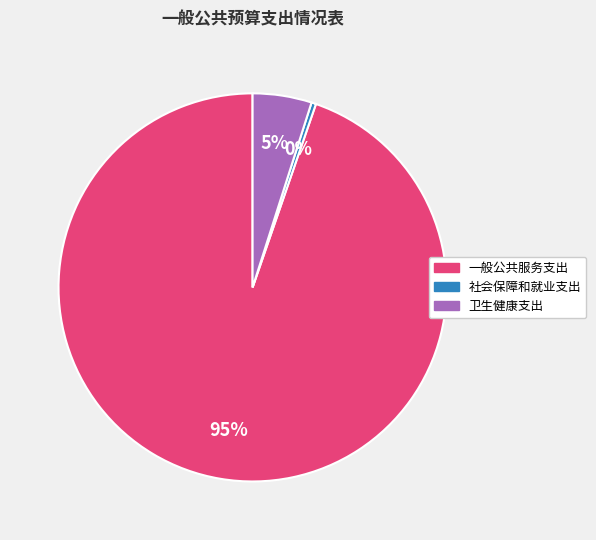

Between 卫生健康支出 and 一般公共服务支出, which is larger?

一般公共服务支出